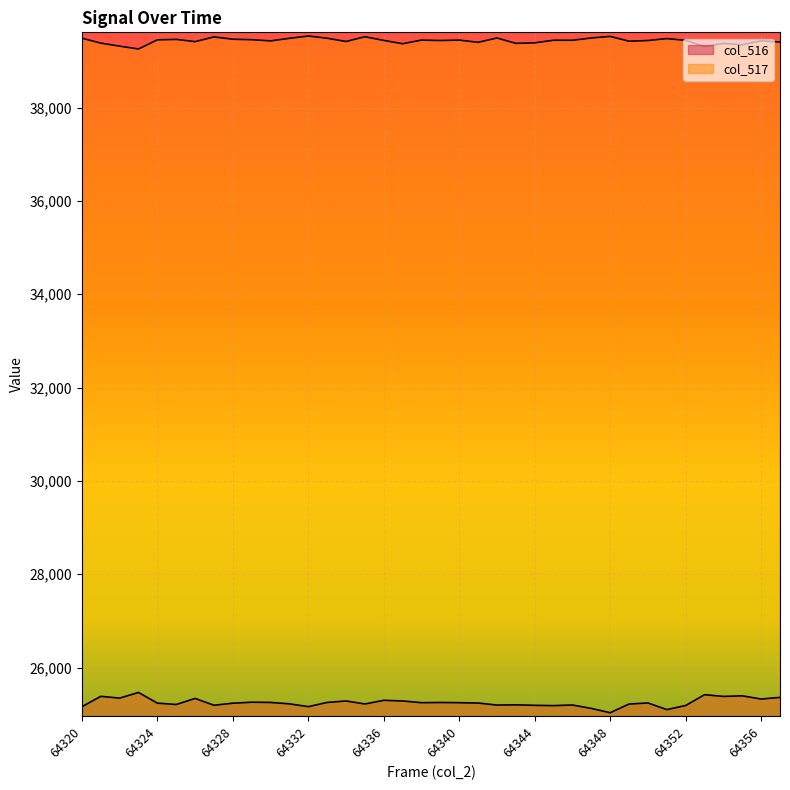

Where does the col_516 series first go above 25242?

64321